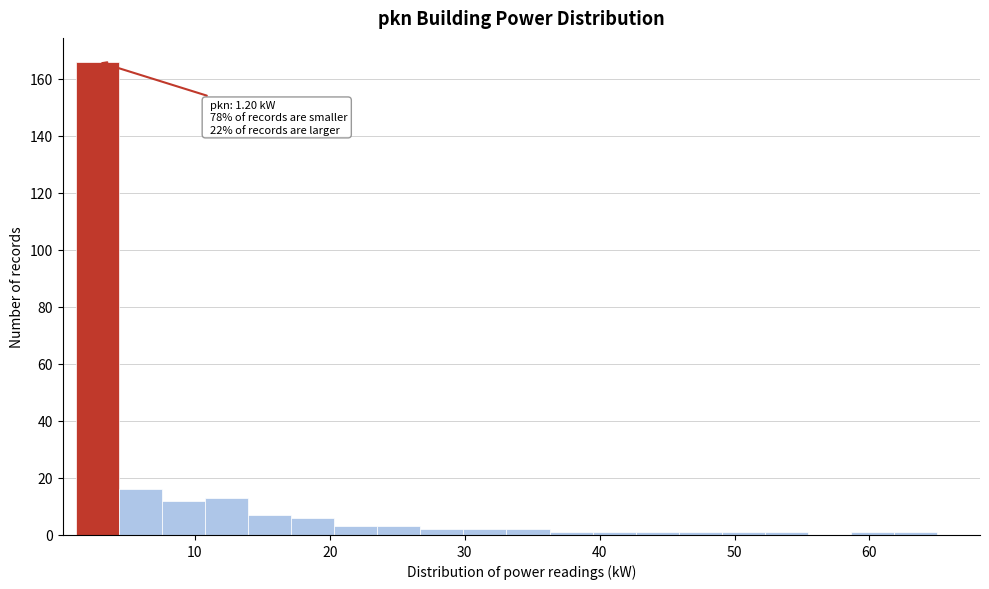

Read against the x-axis, roughly where is the centre of the tallest bar?

3